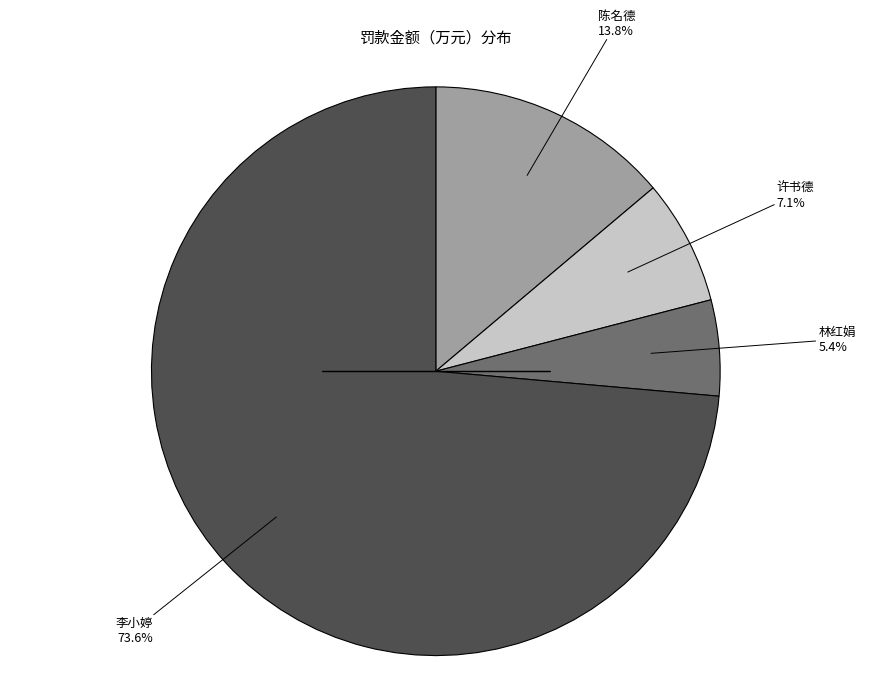

How many segments does this pie chart have?

4